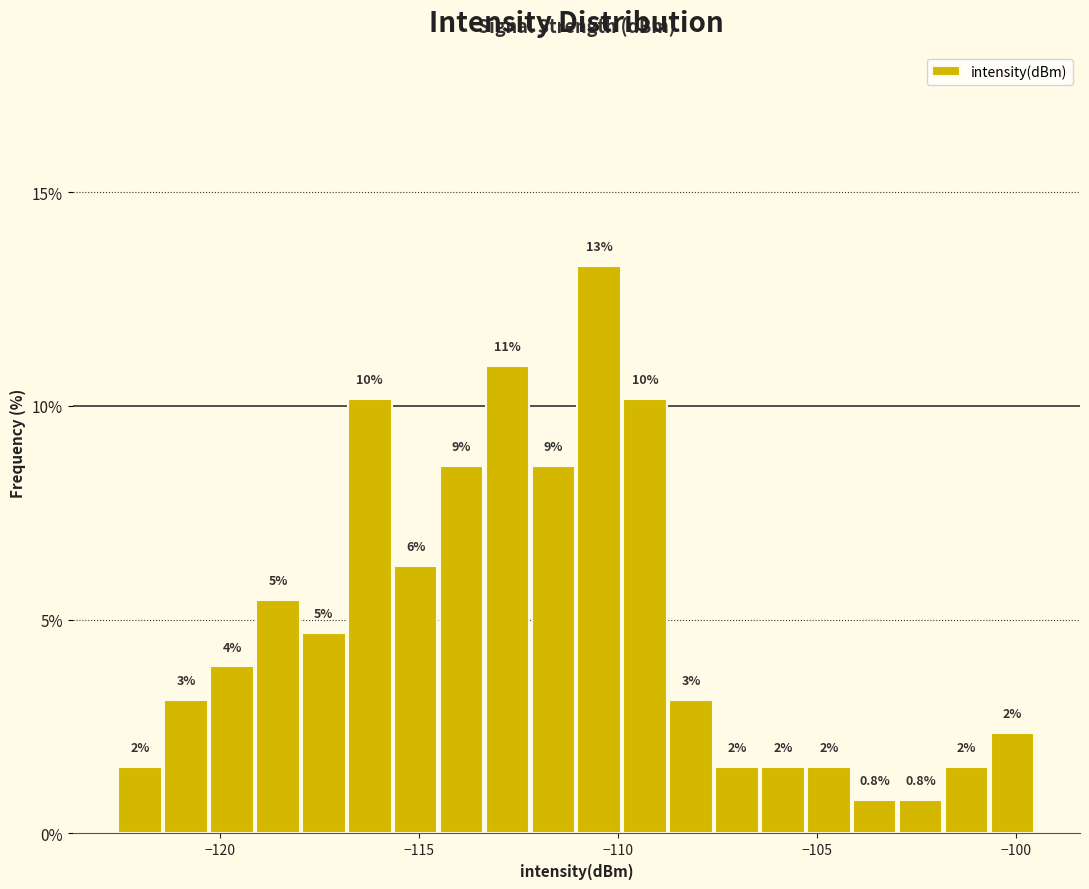

Read against the x-axis, roughly where is the centre of the tallest bar?

-110.5